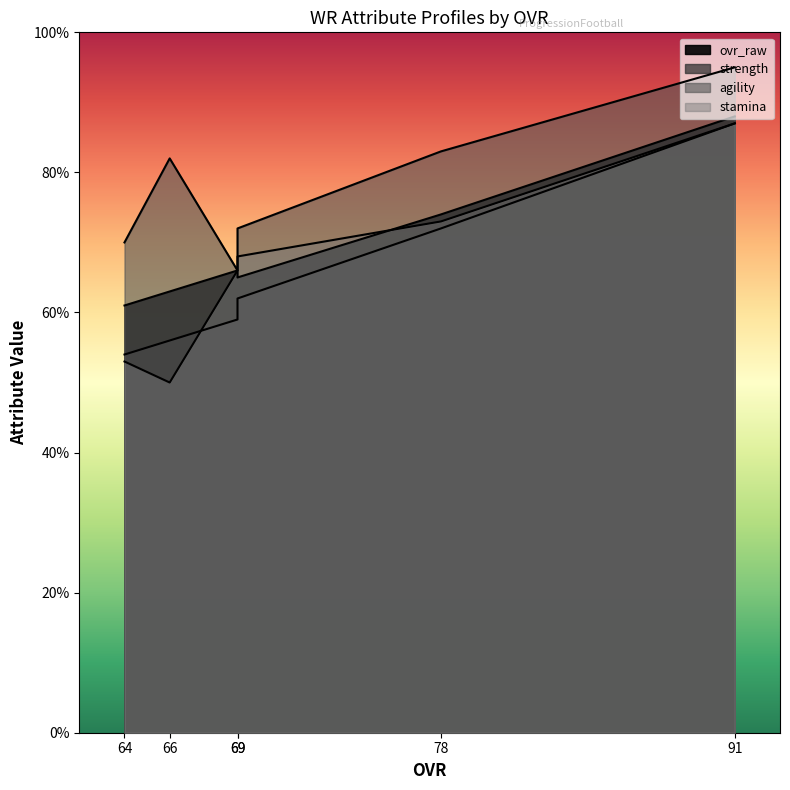

Which category has the highest value across all series?

91